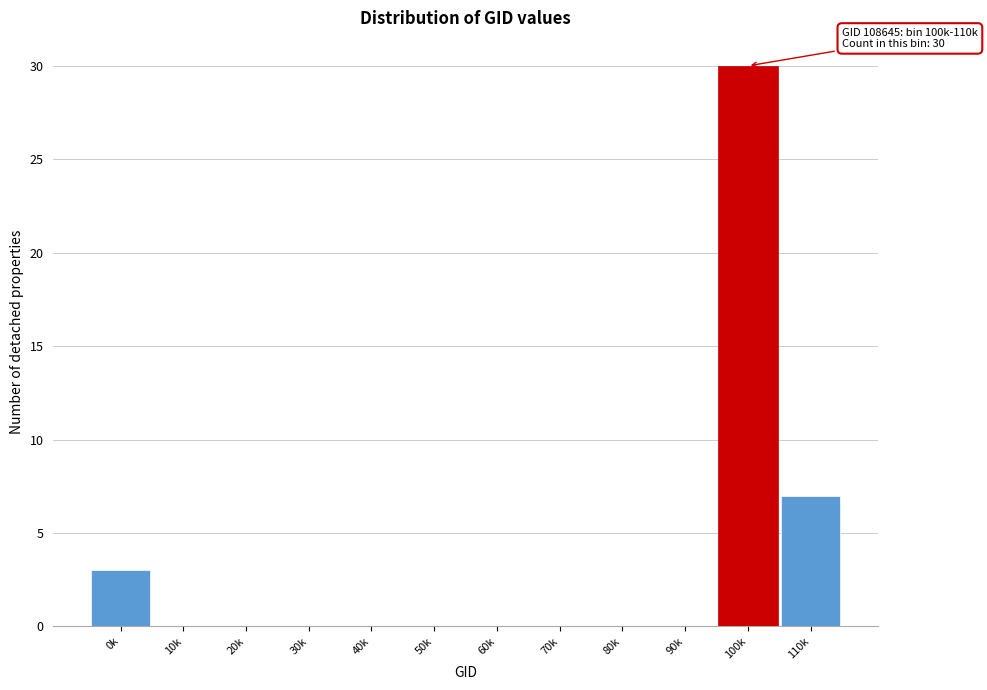

Reading right to left, what are all the values shown in this chart?

110k=7	100k=30	90k=0	80k=0	70k=0	60k=0	50k=0	40k=0	30k=0	20k=0	10k=0	0k=3